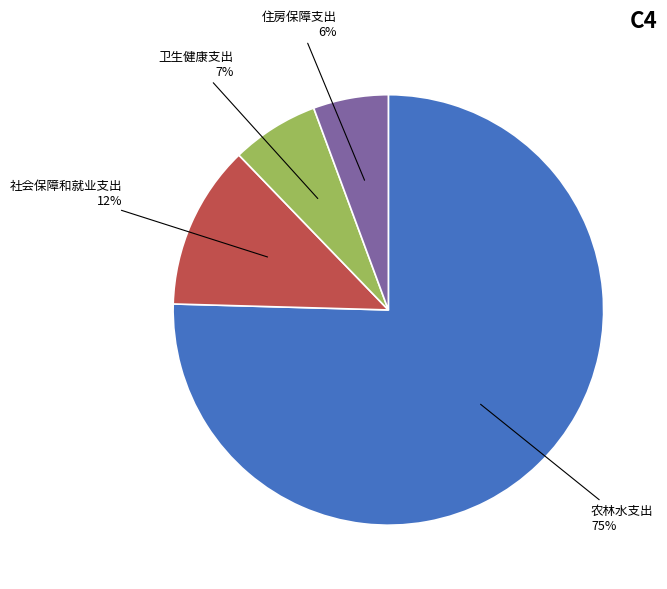

Which slice is the largest?

农林水支出